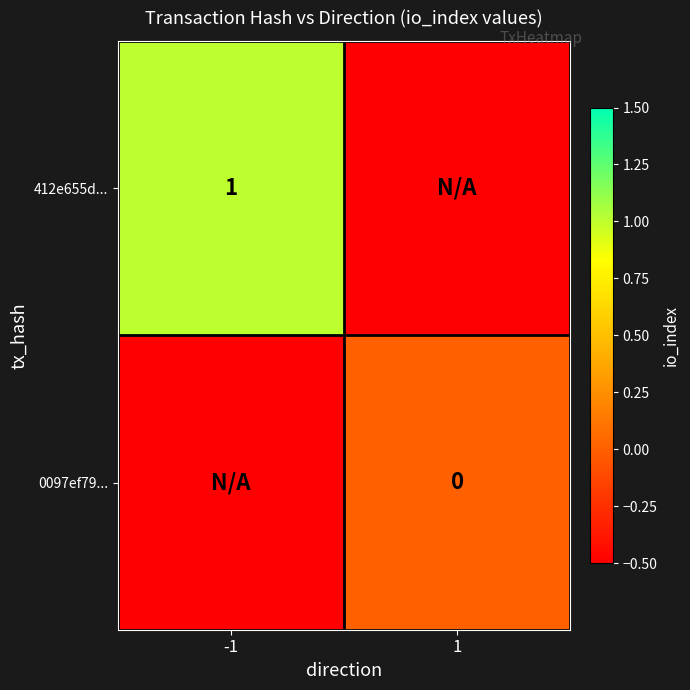

Is it true that 412e655d... equals 0.6 at -1?

False